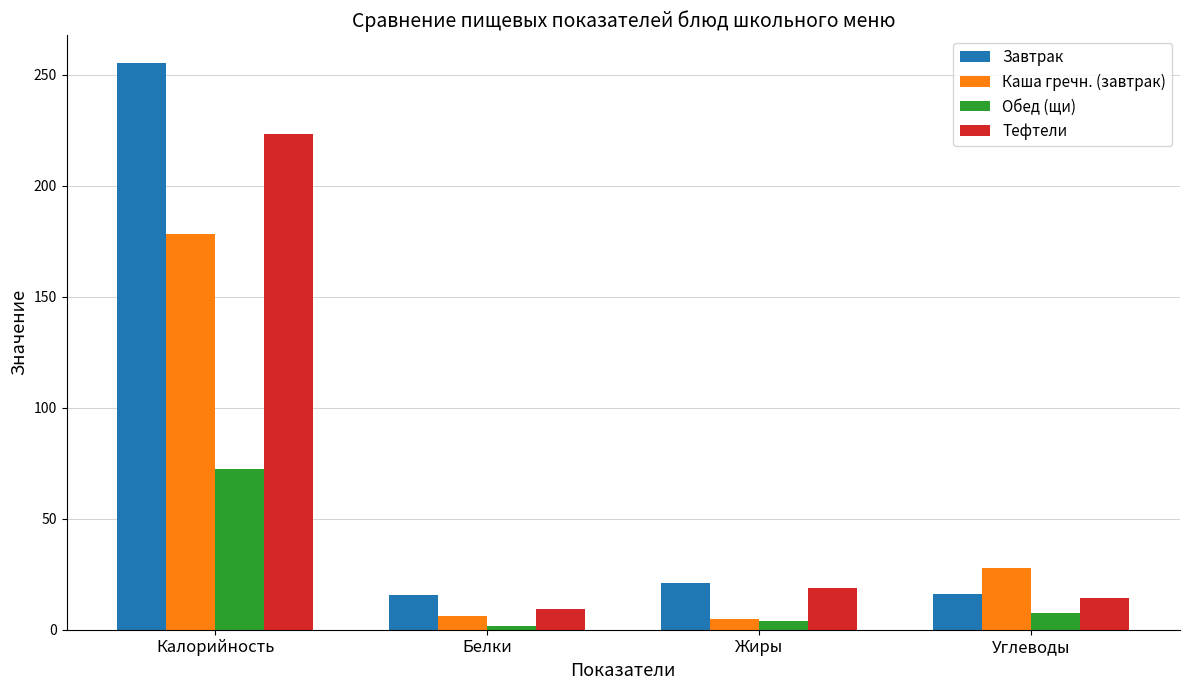

What position from the left is Жиры?

3